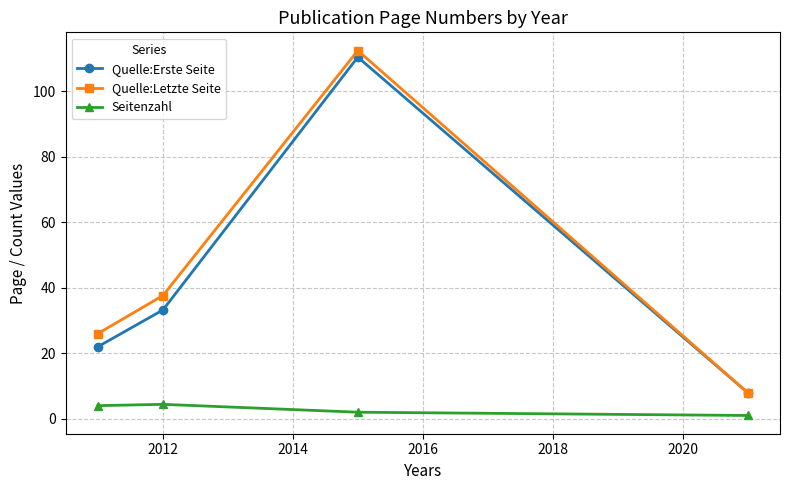

True or false: Seitenzahl and Quelle:Letzte Seite intersect in this chart.

False